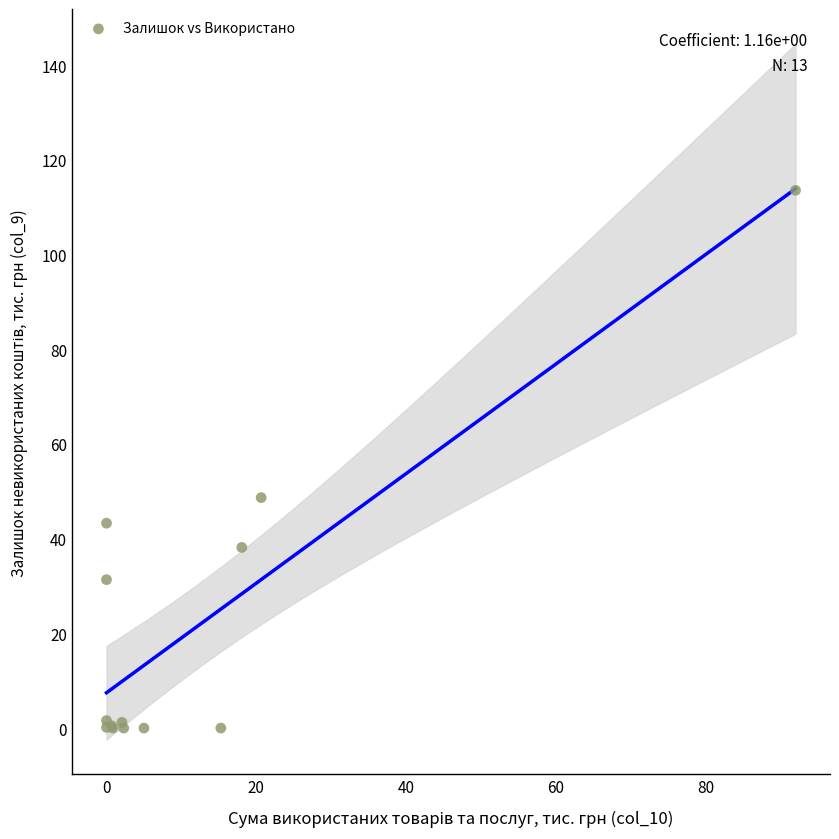

What Y value in the scatter plot is closest to 56?

48.7